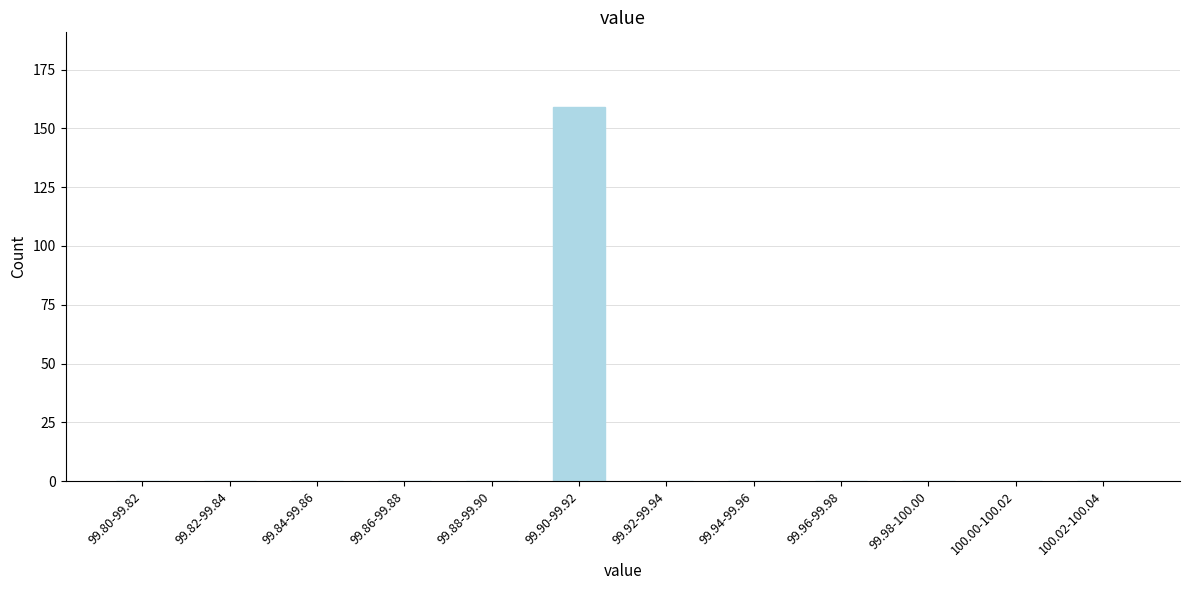

Reading left to right, list all the values displayed in this chart.

99.80-99.82=0	99.82-99.84=0	99.84-99.86=0	99.86-99.88=0	99.88-99.90=0	99.90-99.92=159	99.92-99.94=0	99.94-99.96=0	99.96-99.98=0	99.98-100.00=0	100.00-100.02=0	100.02-100.04=0